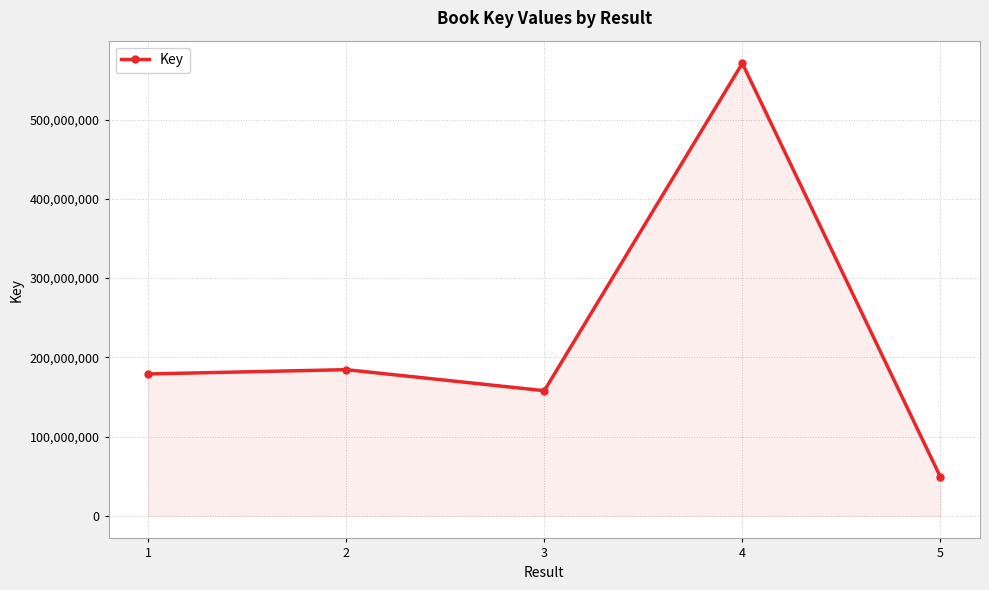

Does the chart display data point markers on the line(s)?

Yes